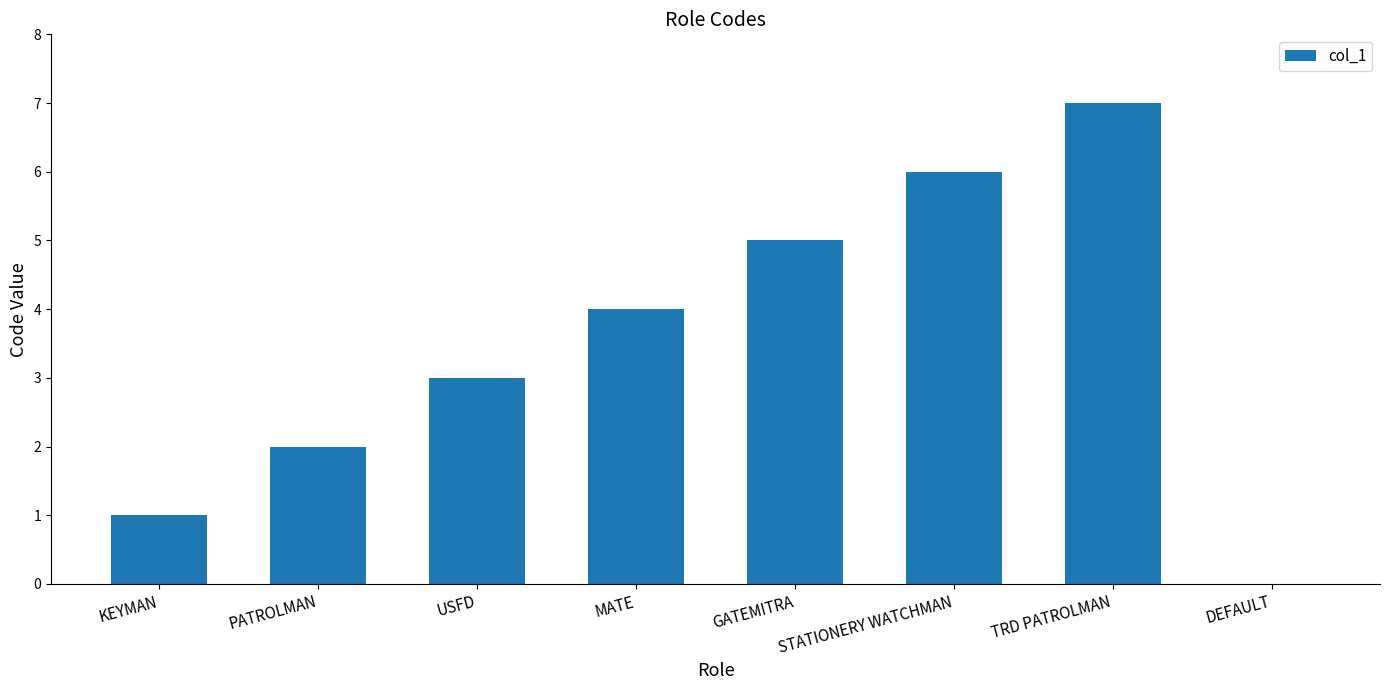

True or false: the data shows 0 at KEYMAN.

False